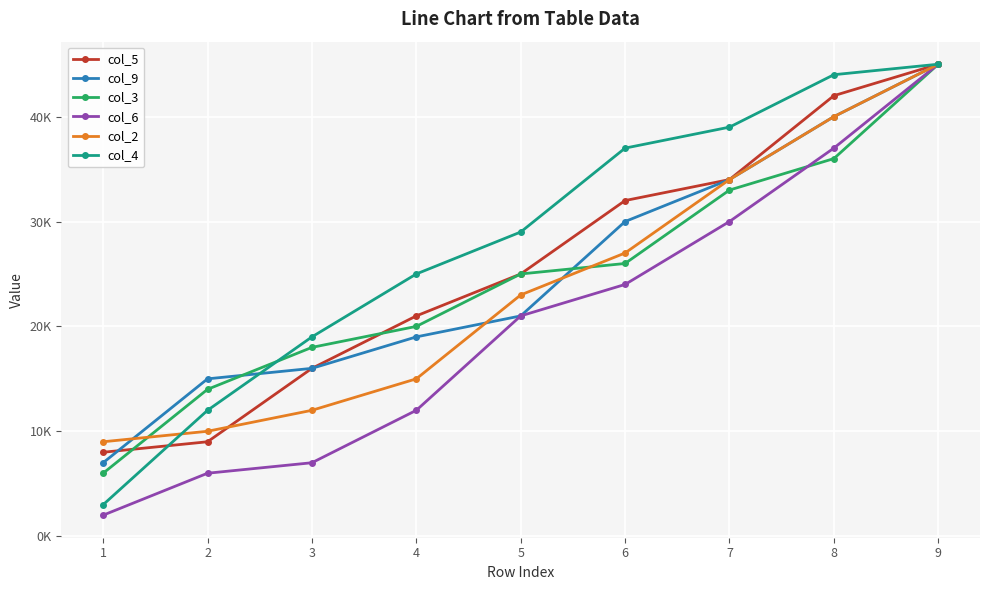

Is this an area chart (filled region under the line)?

No